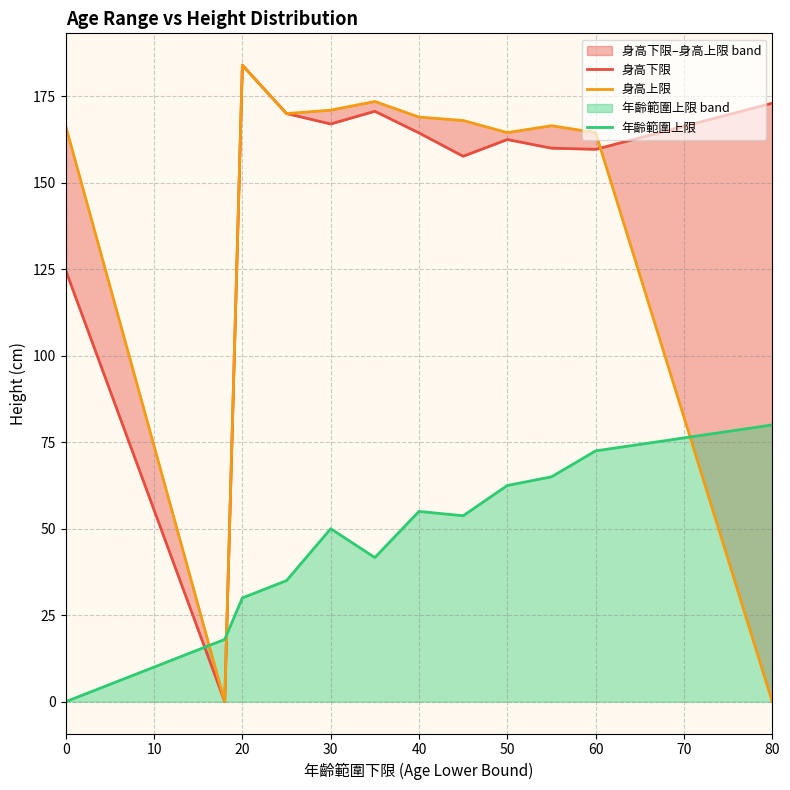

Rank the series by their maximum value, from lowest to highest.

年齡範圍上限, 身高下限, 身高上限